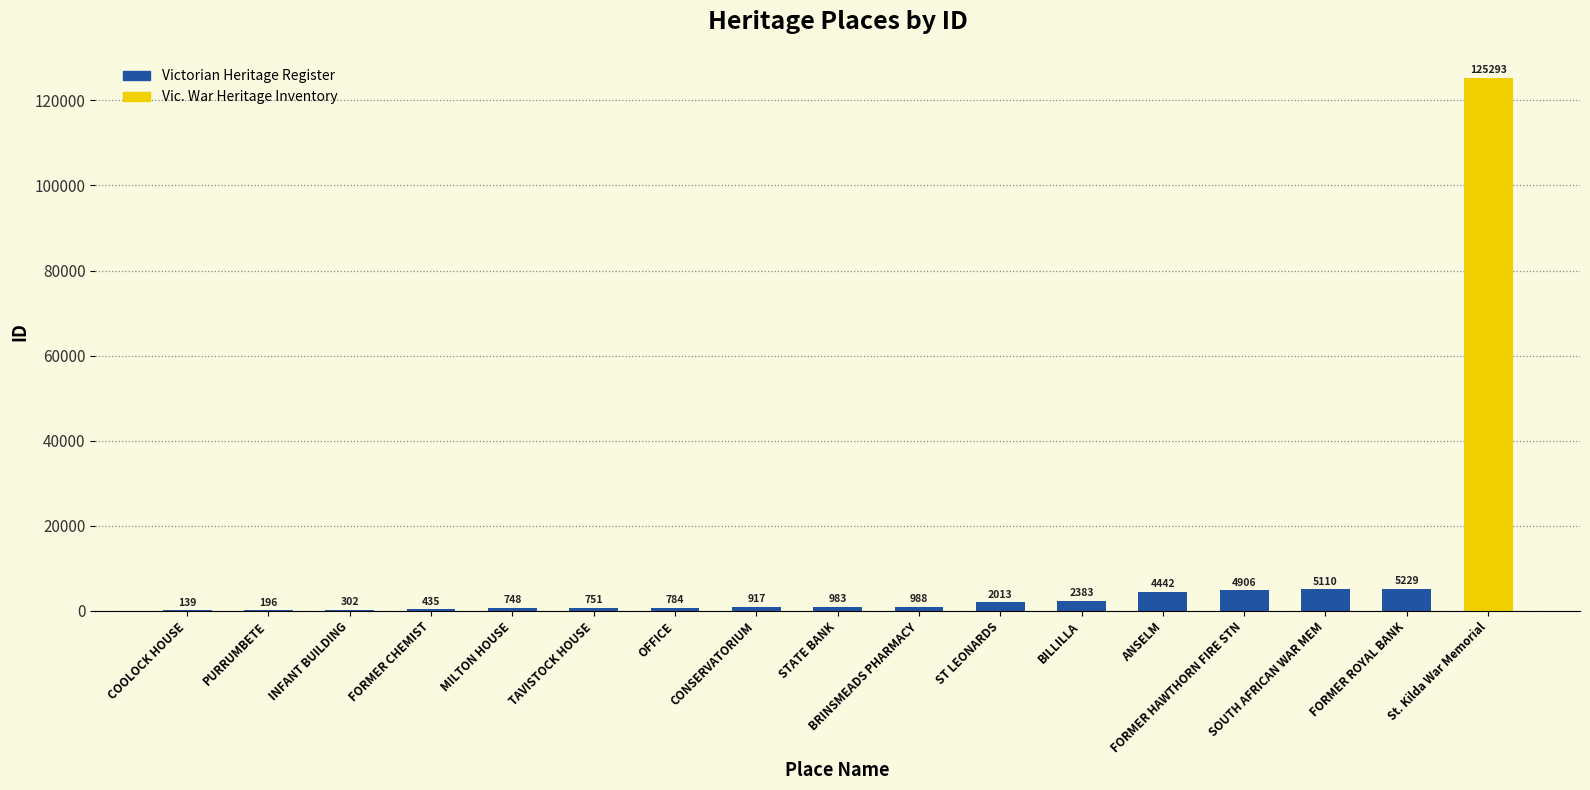

Which category has the highest value across all series?

FORMER ROYAL BANK